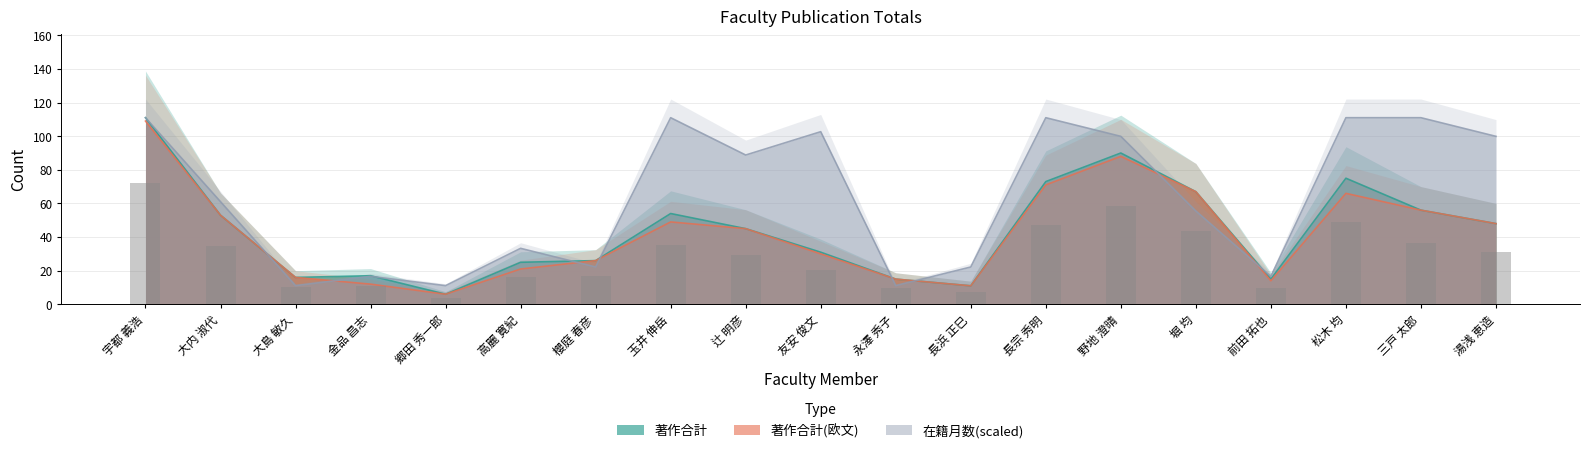

Reading left to right, extract all data points from this chart.

著作合計: 111.0	53.0	16.0	17.0	6.0	25.0	26.0	54.0	45.0	31.0	15.0	11.0	73.0	90.0	67.0	15.0	75.0	56.0	48.0
著作合計(欧文): 109.0	53.0	16.0	12.0	6.0	21.0	26.0	49.0	45.0	30.0	15.0	11.0	71.0	88.0	67.0	14.0	66.0	56.0	48.0
在籍月数: 111.0	61.1	11.1	16.6	11.1	33.3	22.2	111.0	88.8	102.7	11.1	22.2	111.0	99.9	55.5	16.6	111.0	111.0	99.9